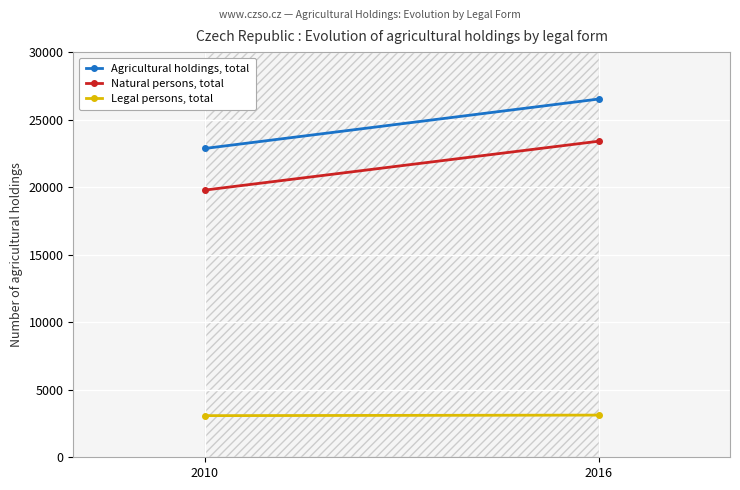

At which category is the sum across all series the highest?

2016